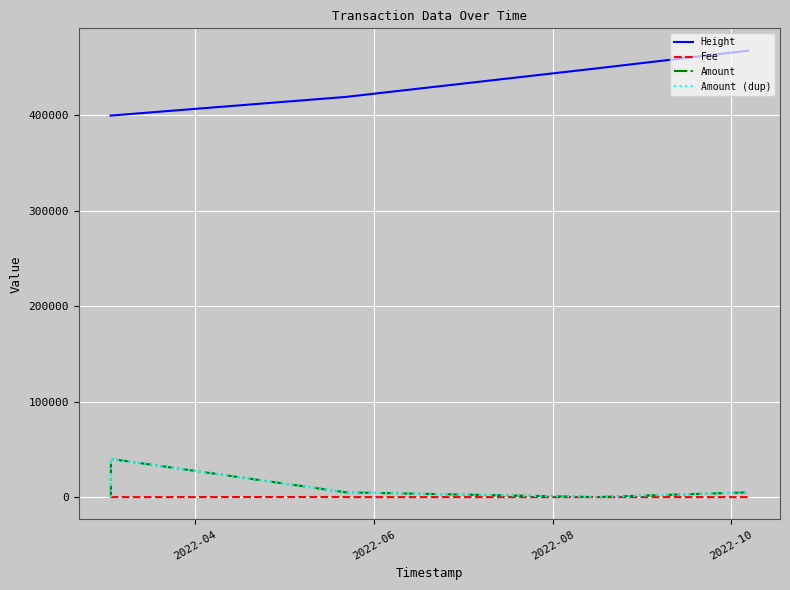

What is the average value of the Amount (dup) series?

6334.4